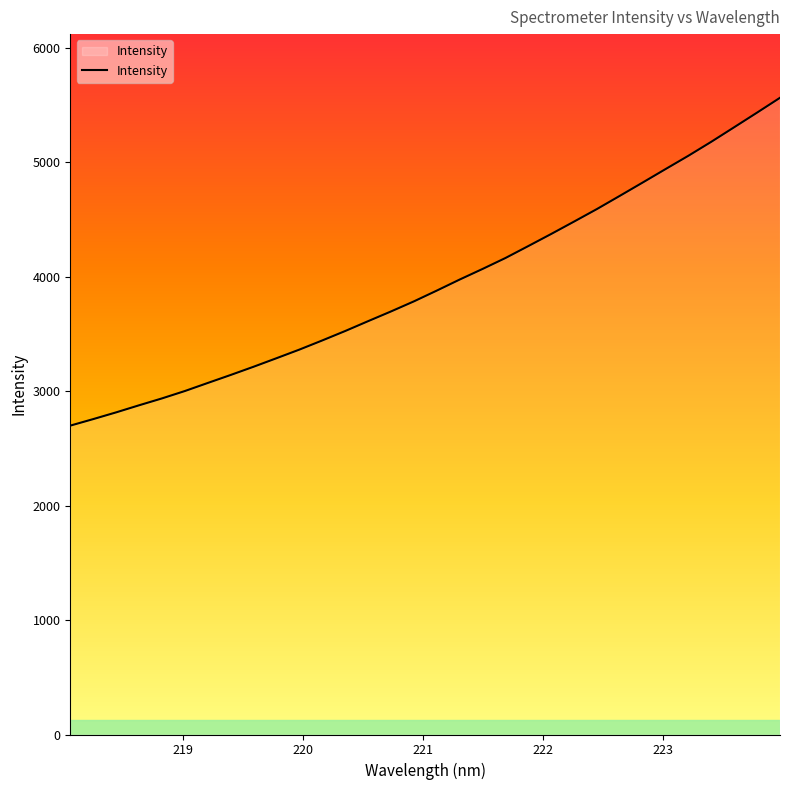

What is the smallest value displayed?

2699.9